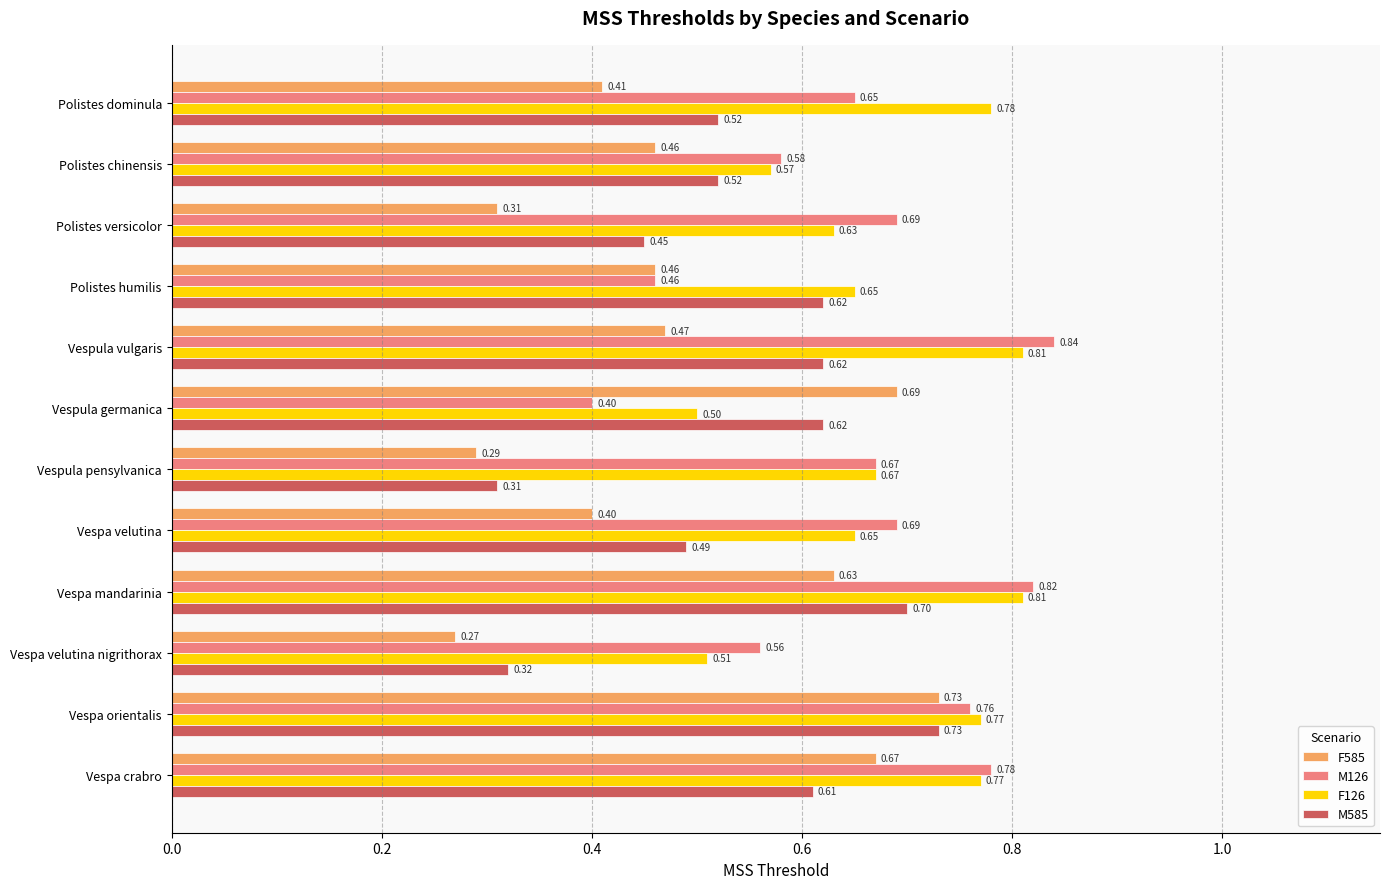

What is the average value of the F126 series?

0.7